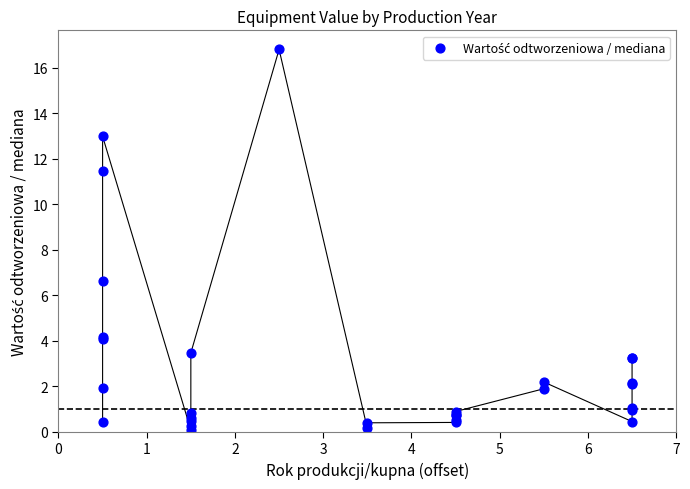

What Y value in the scatter plot is closest to 8?

6.6